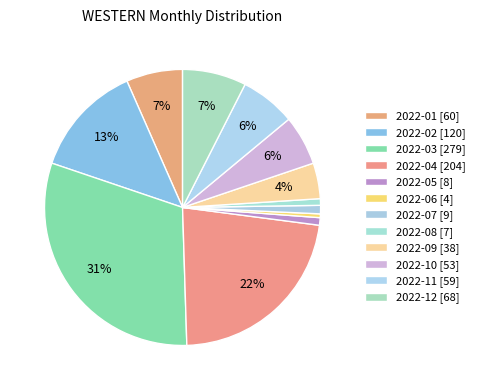

True or false: 2022-10 accounts for 6% of the total.

True